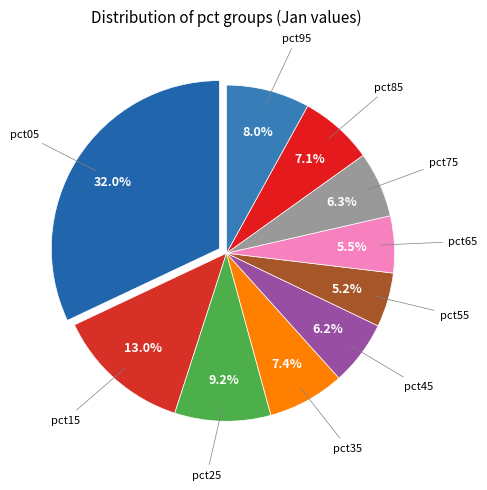

How many slices are in this pie chart?

10